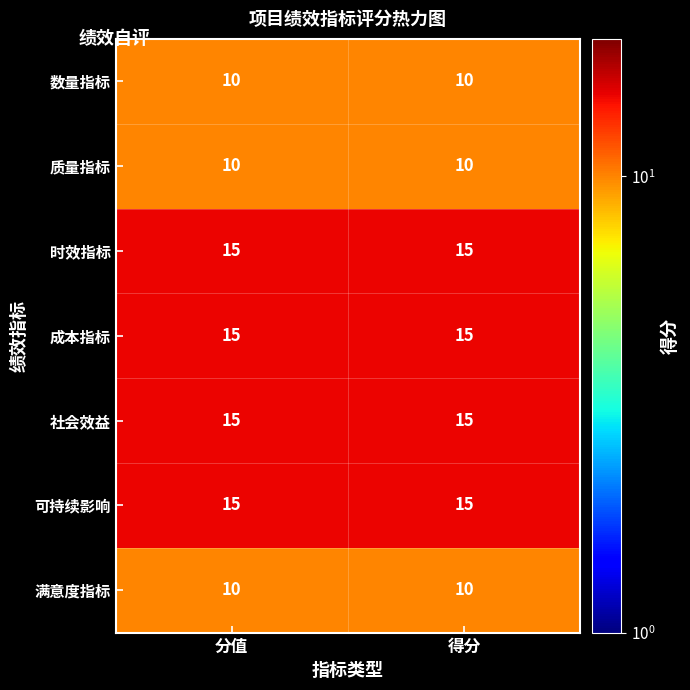

What is the maximum value shown in the chart?

15